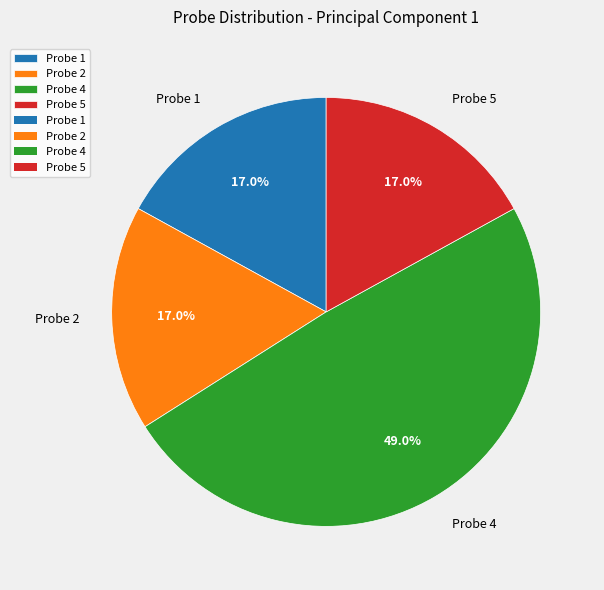

True or false: Probe 5 accounts for 26% of the total.

False